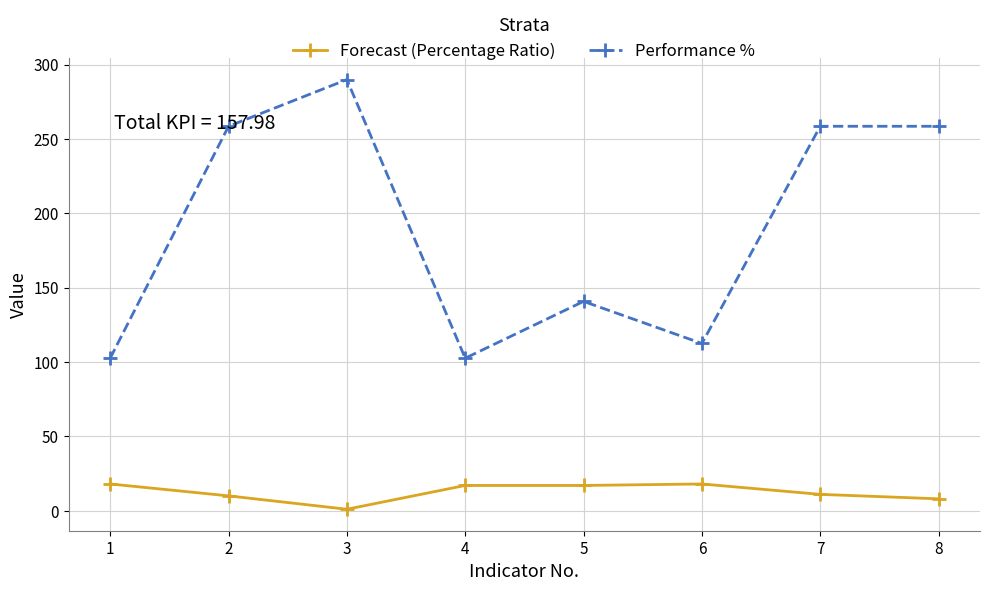

List the series in order of their overall mean, highest first.

Performance %, Forecast (Percentage Ratio)